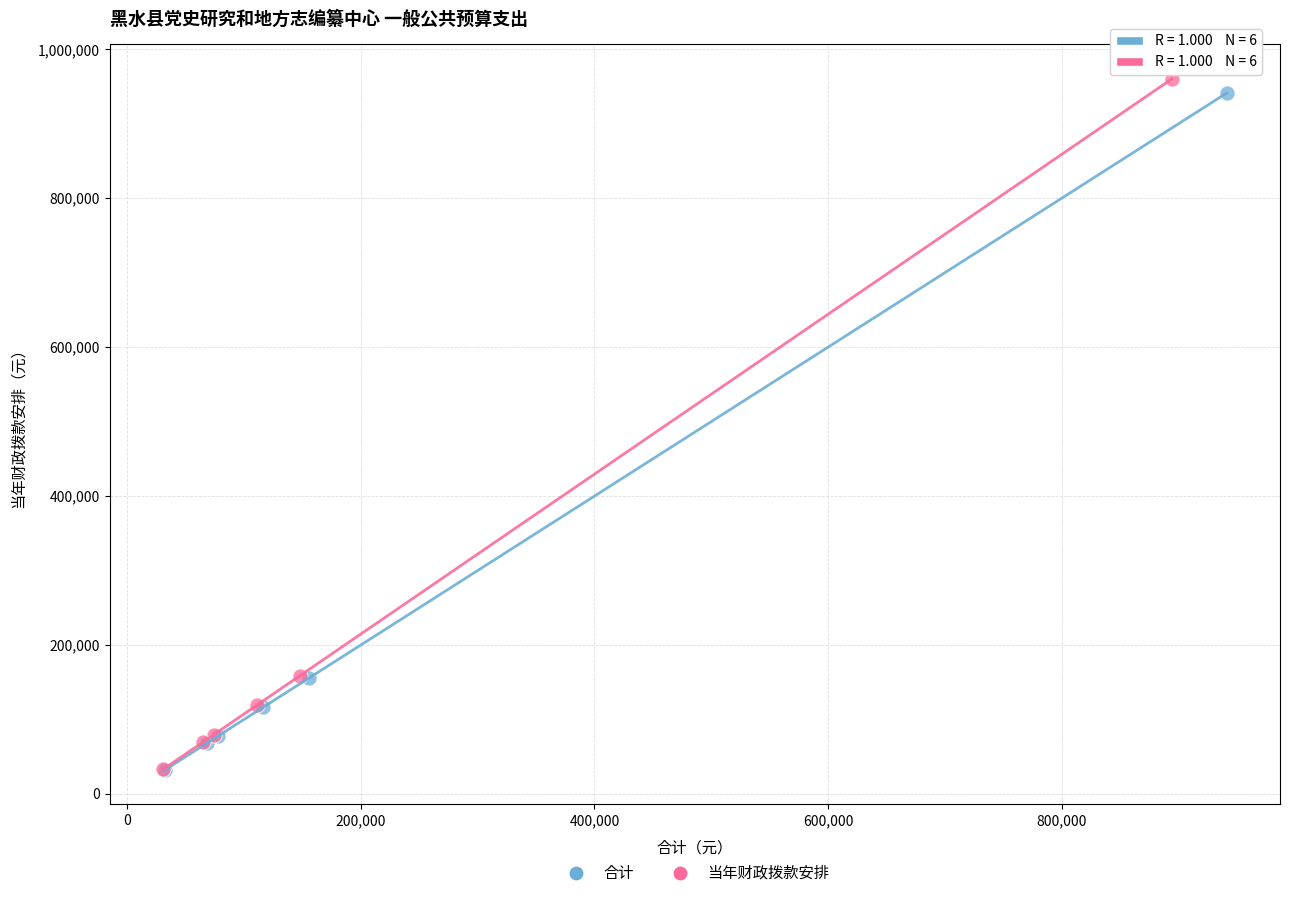

Which series has the widest spread of Y values?

当年财政拨款安排